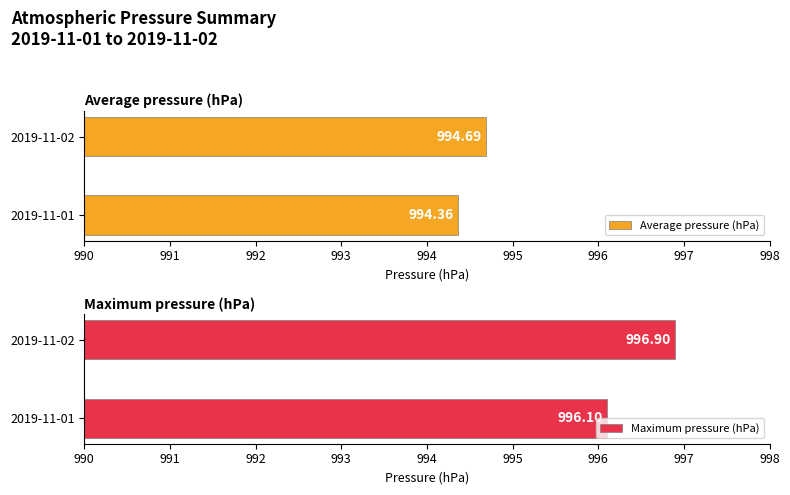

How many bars are there in total?

4